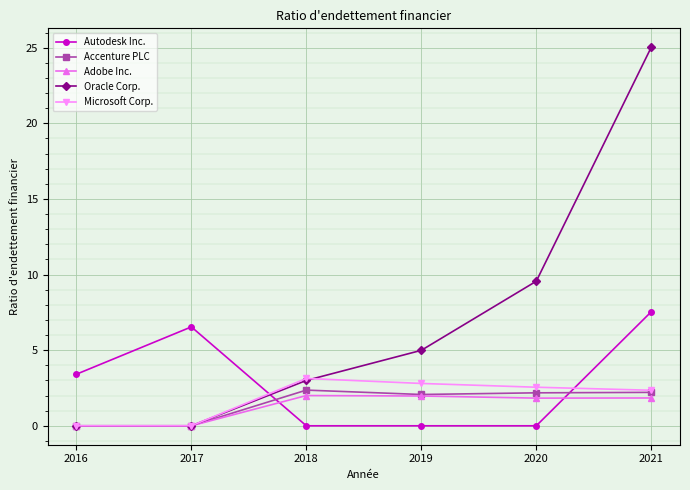

What is the maximum value shown in the chart?

25.0